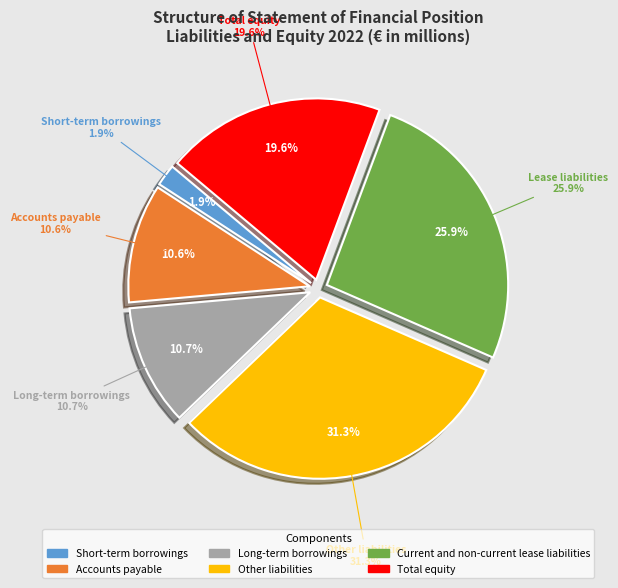

What percentage is the Short-term borrowings slice, to the nearest percent?

2%